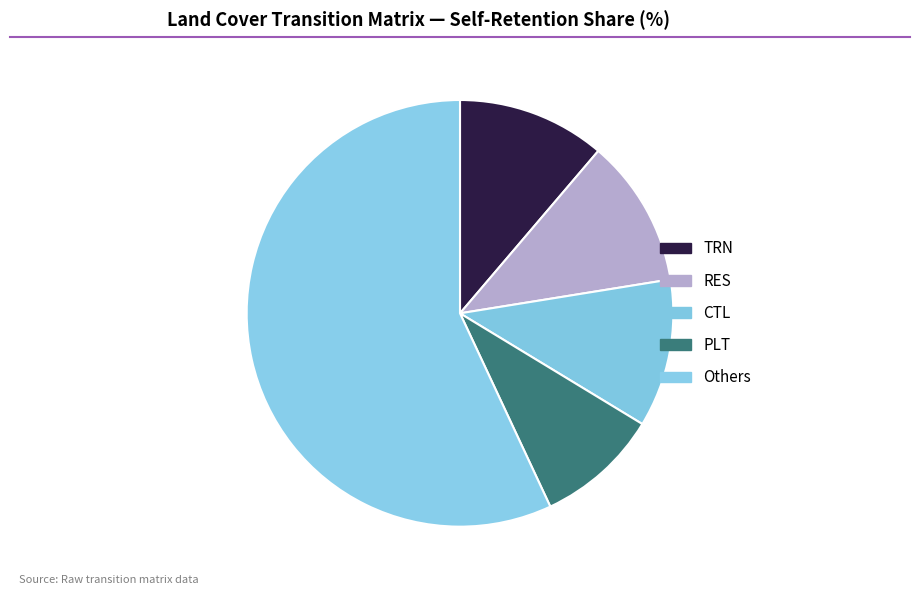

Count the number of slices in the pie.

5